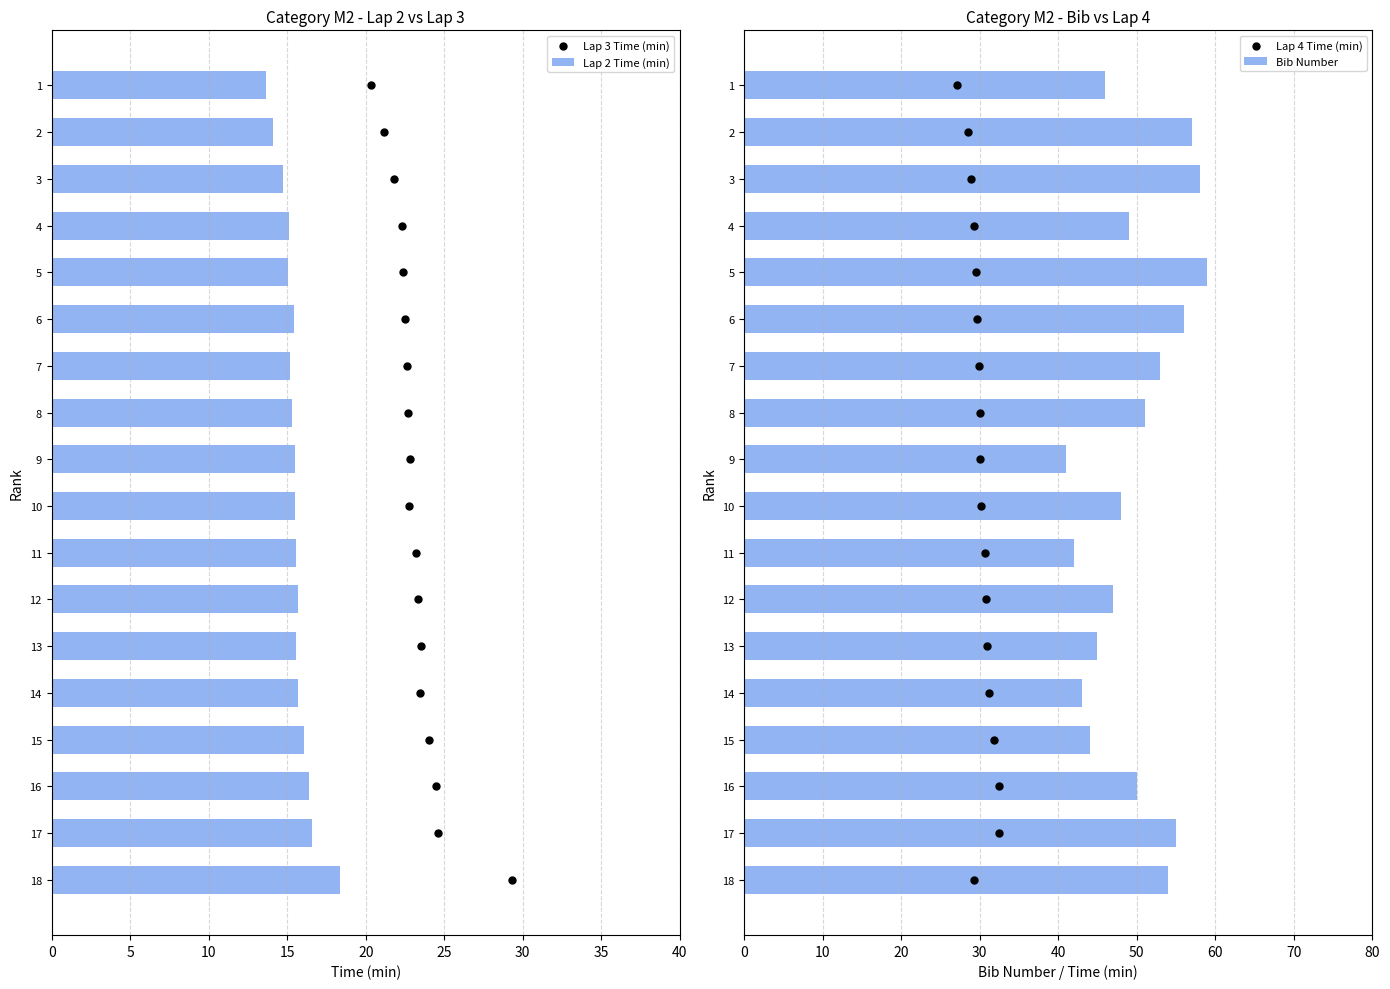

What is the sum of all Lap 2 Time (min) values?

279.5